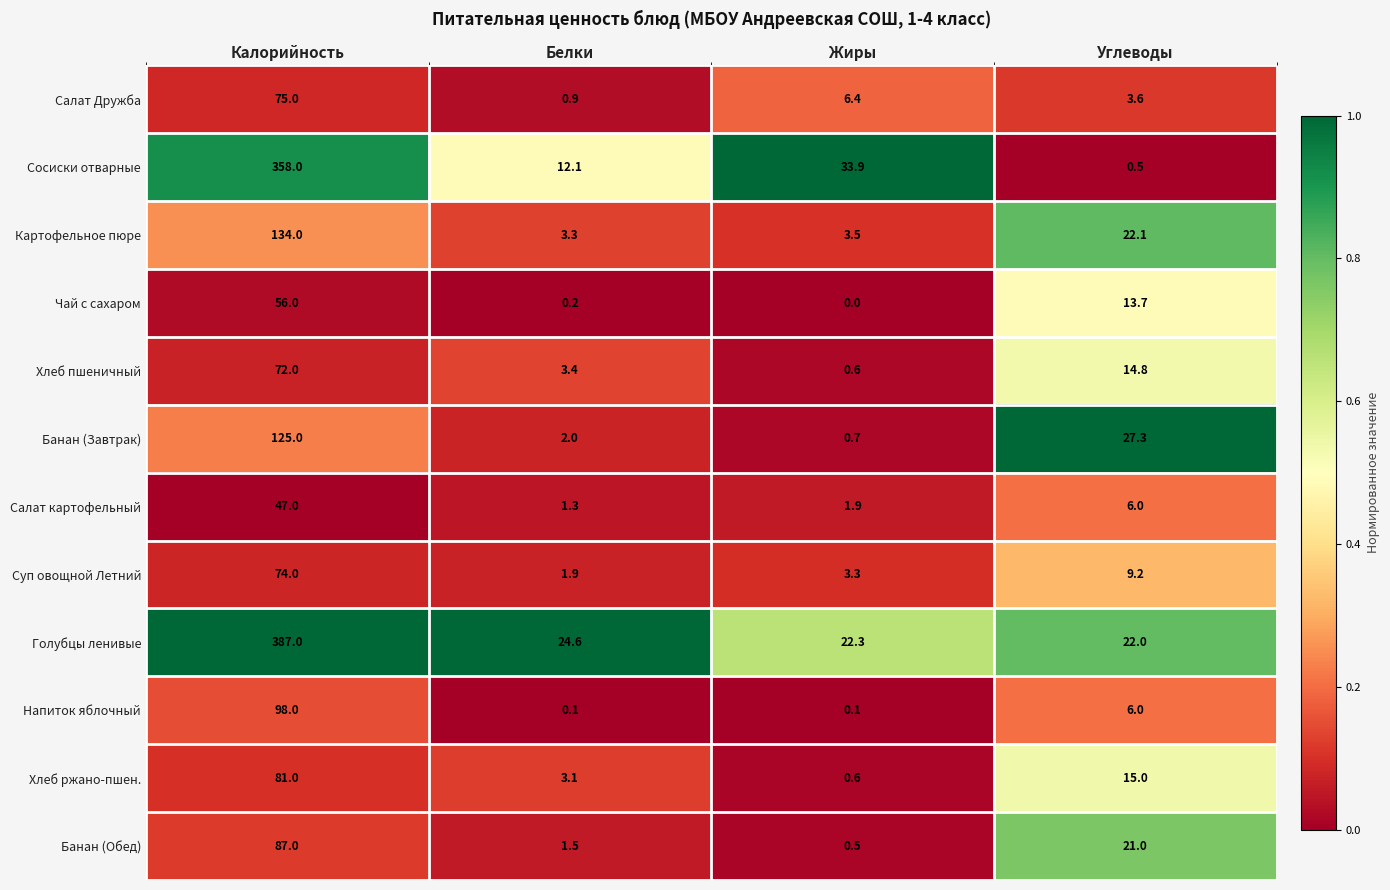

The Чай с сахаром series shows 83.9 at Калорийность. True or false?

False